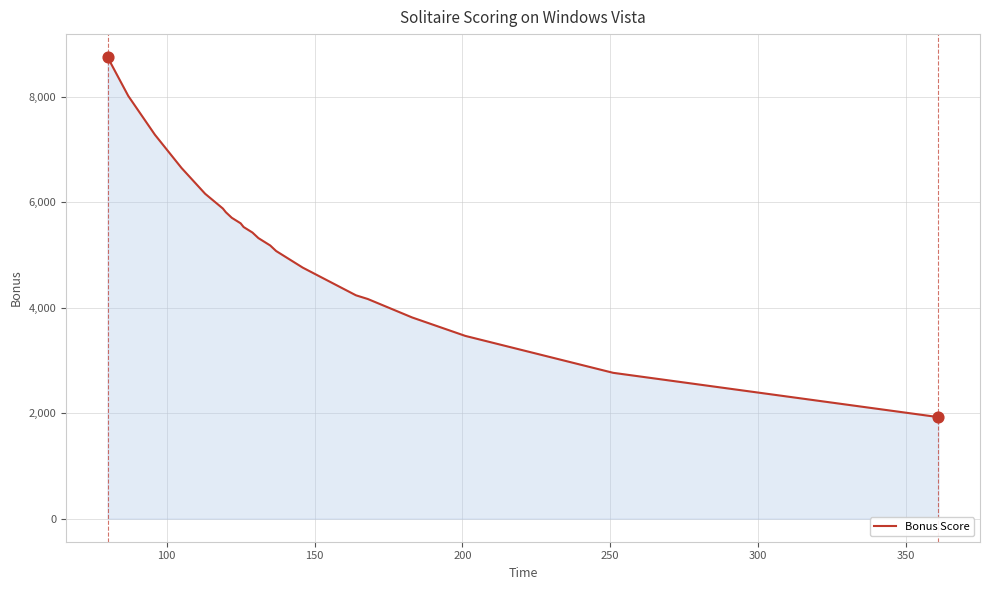

What is the greatest value displayed?

8750